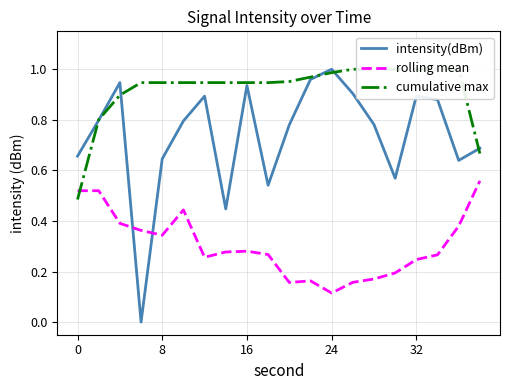

The value of intensity(dBm) at 24 is 1.6. True or false?

False